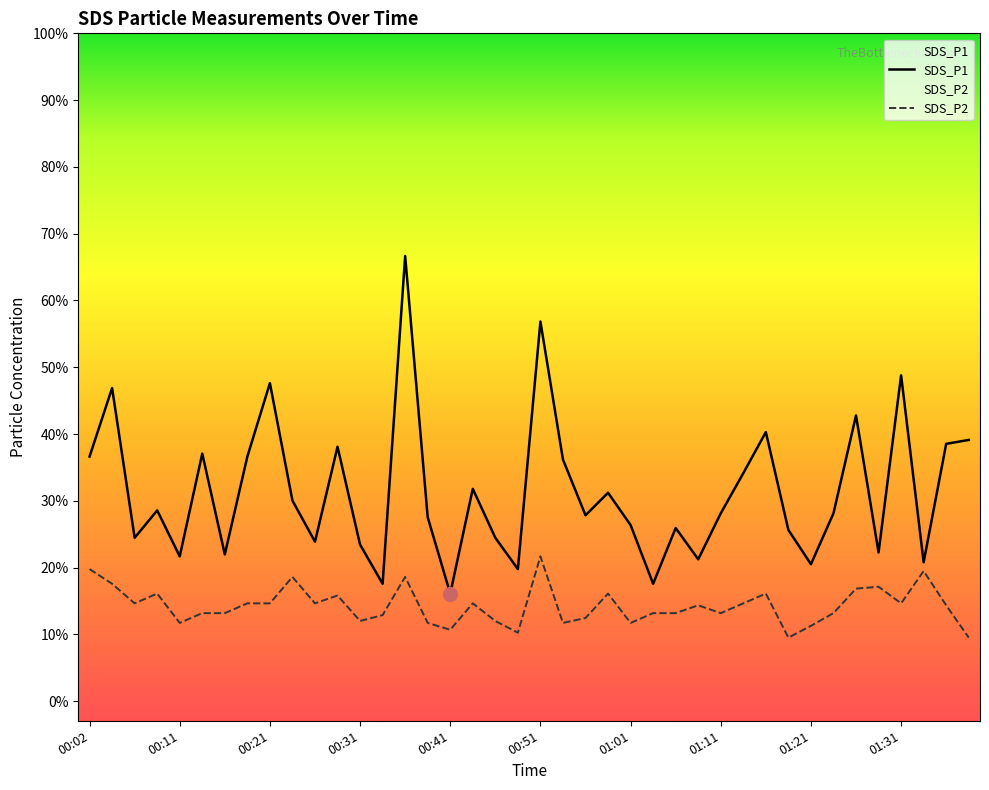

Which has a higher value, 01:39 or 00:58?

01:39